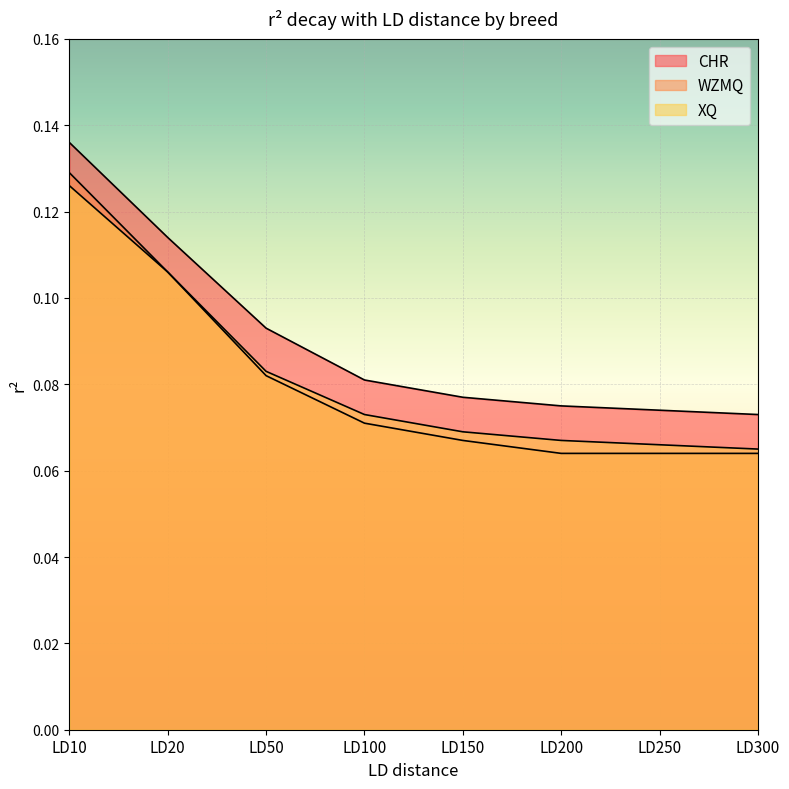

Which series has the largest range (max minus min)?

WZMQ